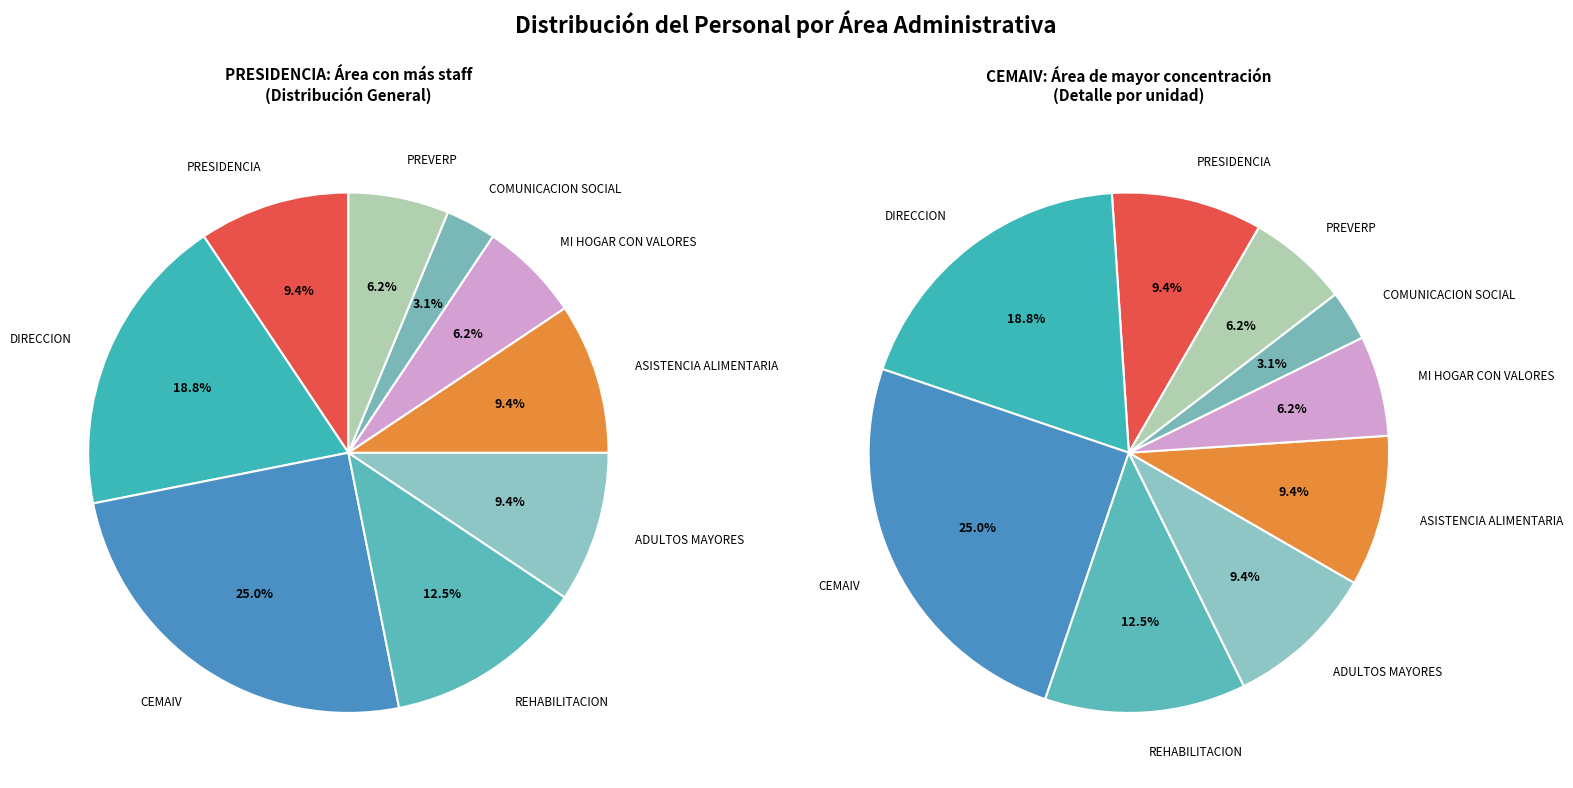

To the nearest percent, what is the difference between the DIRECCION and MI HOGAR CON VALORES slice percentages?

12%